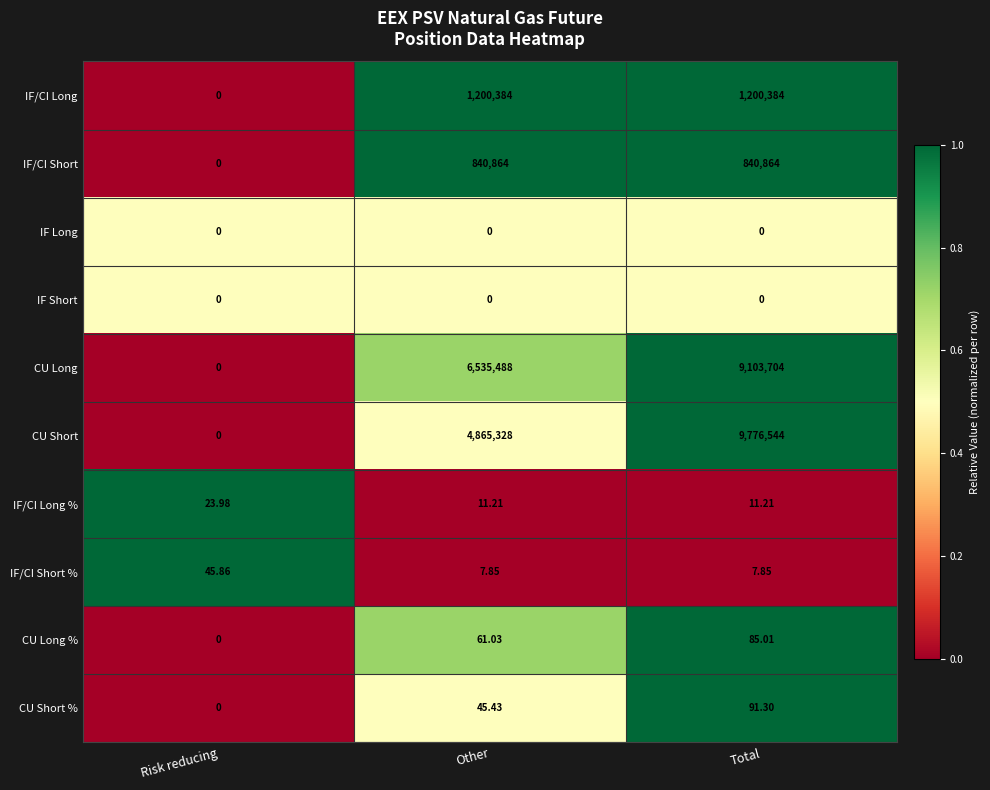

Between Risk reducing and Total, which series saw the biggest shift?

CU Short